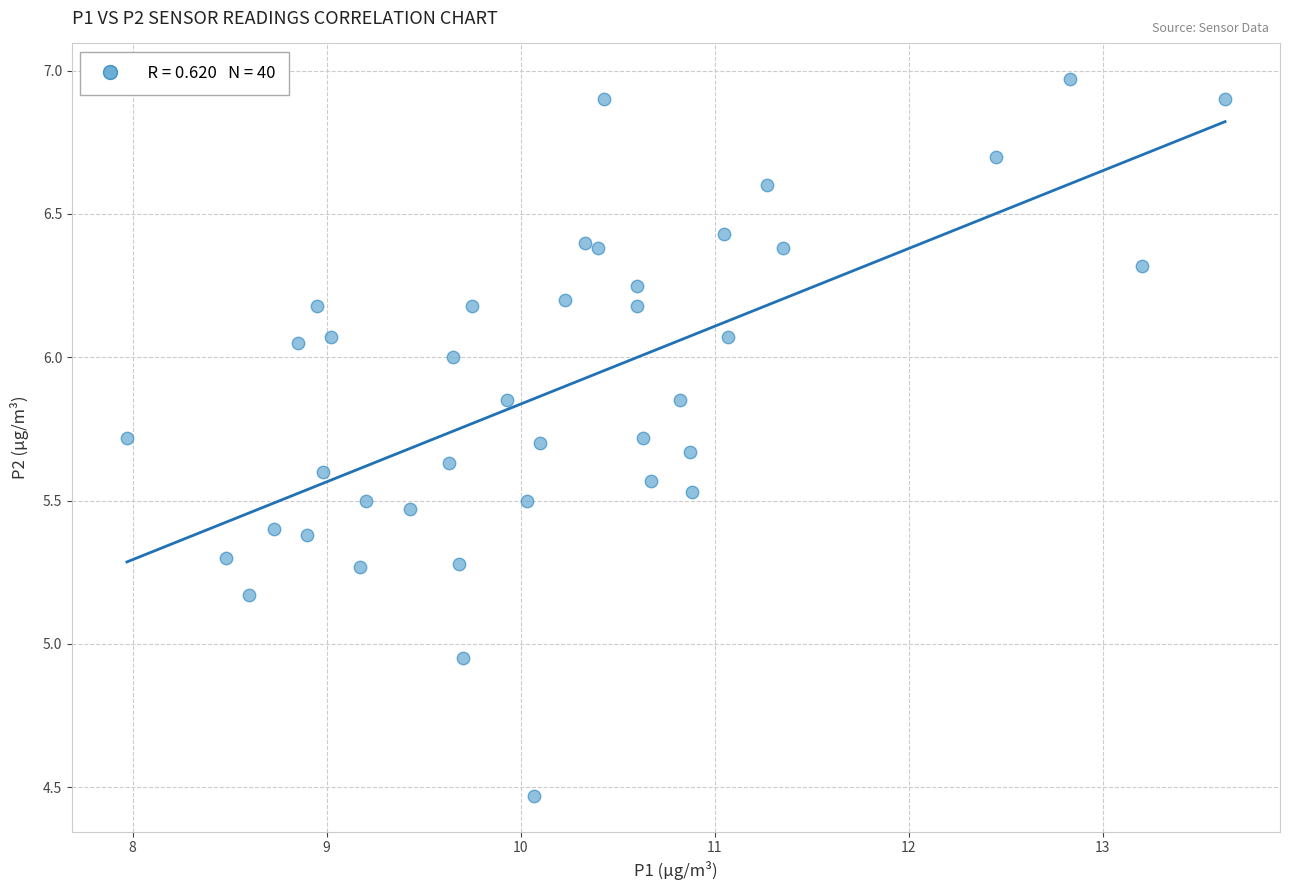

What is the range of Y values (max minus min)?

2.5